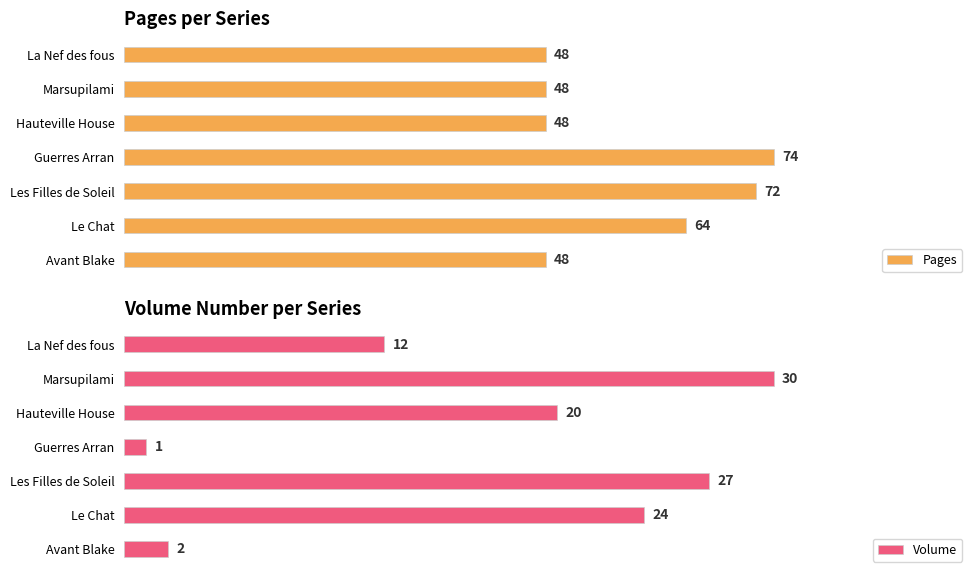

Rank the series by their maximum value, from highest to lowest.

Pages, Volume